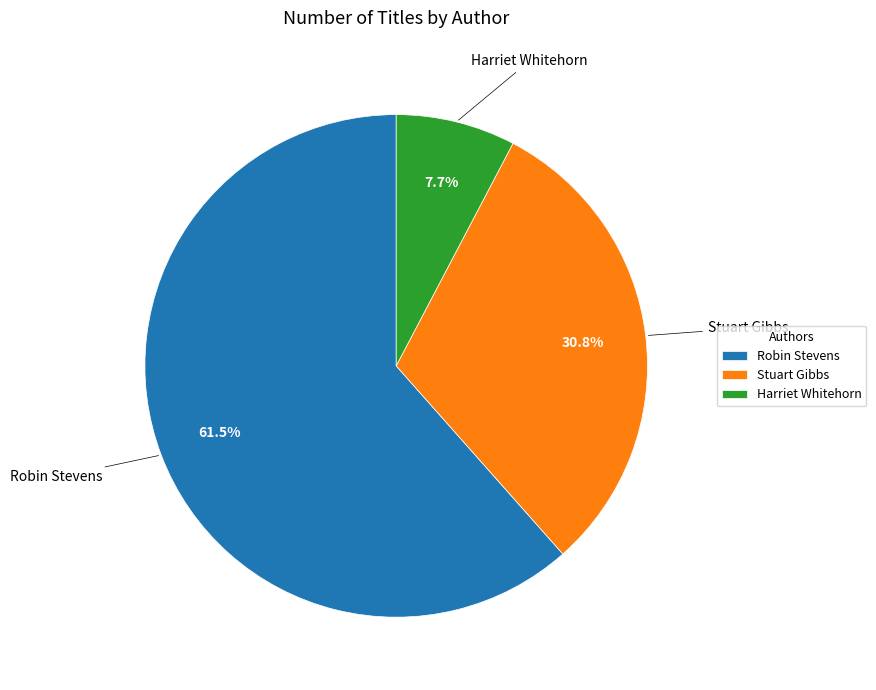

Rank the categories by value from highest to lowest.

Robin Stevens, Stuart Gibbs, Harriet Whitehorn